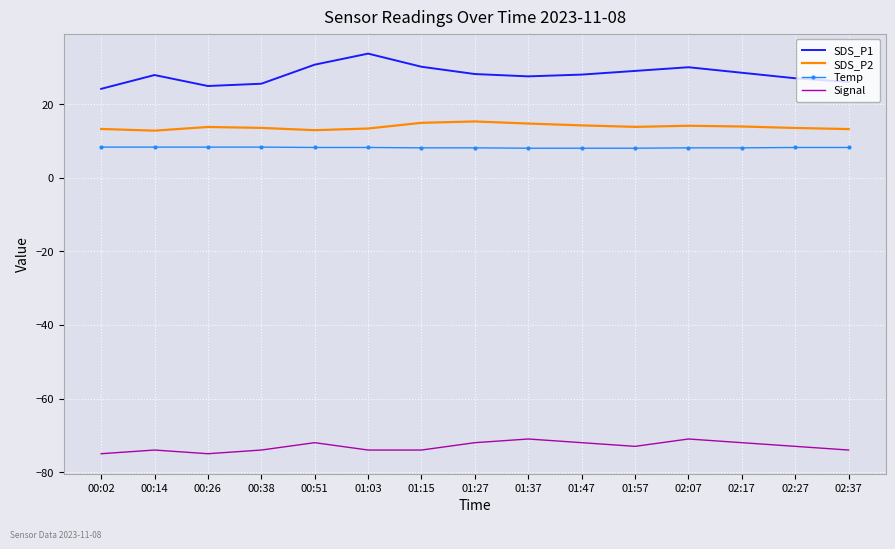

Which series has the widest spread of values?

SDS_P1